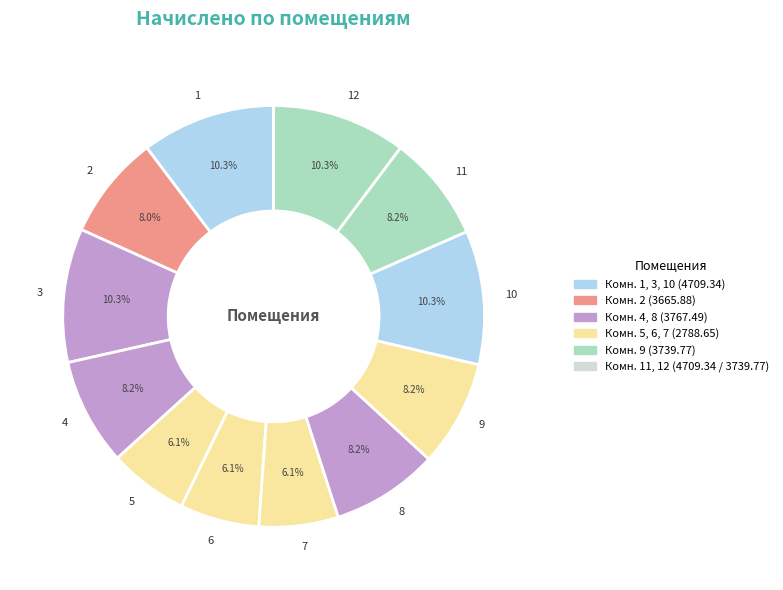

Is the sum of 6 and 1 greater than half?

No